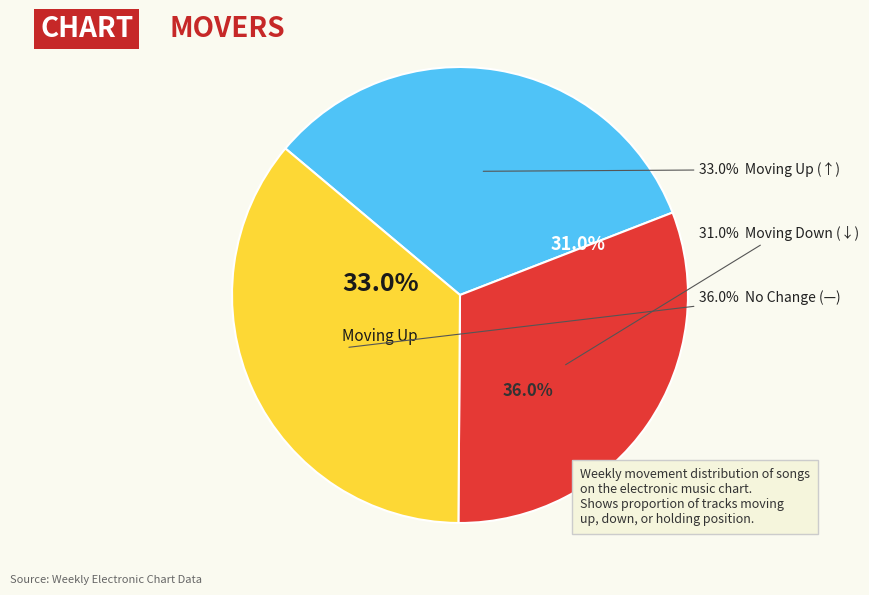

Between down and up, which is larger?

up